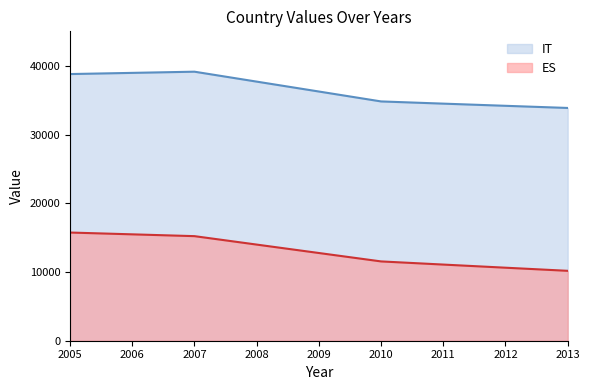

Reading left to right, transcribe all the data shown in this chart.

IT: 38833	39005	39178	37733	36291	34847	34526	34210	33897
ES: 15755	15492	15229	14001	12774	11549	11090	10634	10180